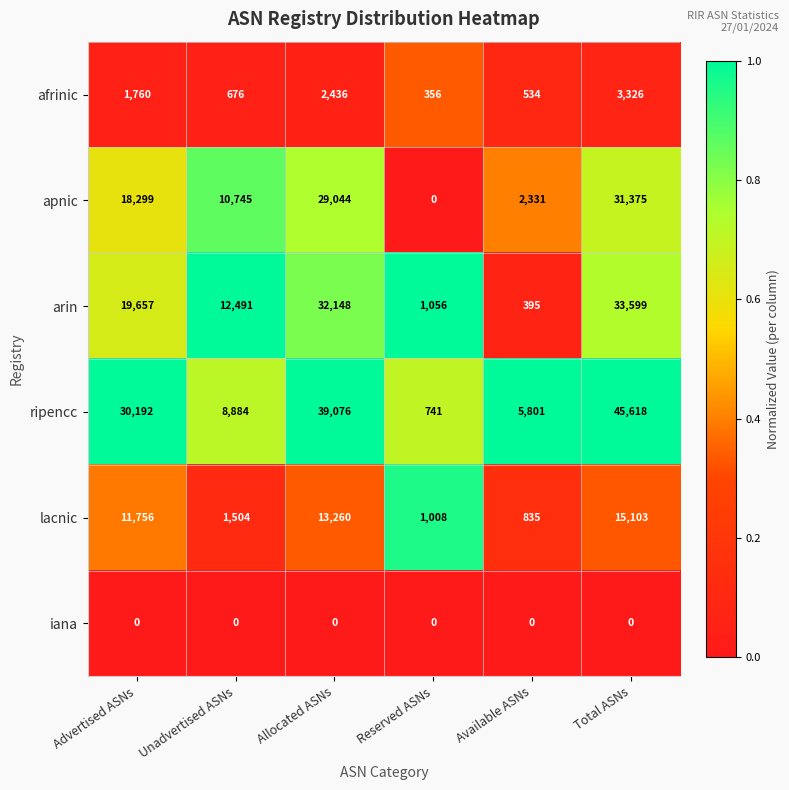

True or false: arin has a value of 359 at Reserved ASNs.

False